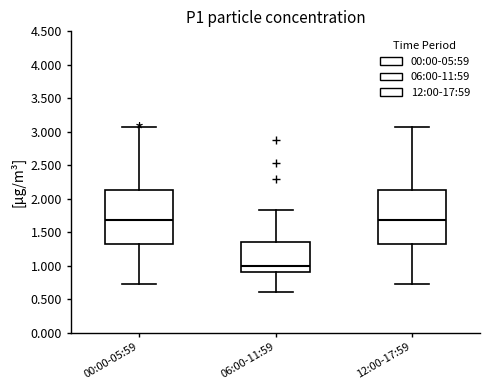

Which box's median line is the lowest?

06:00-11:59